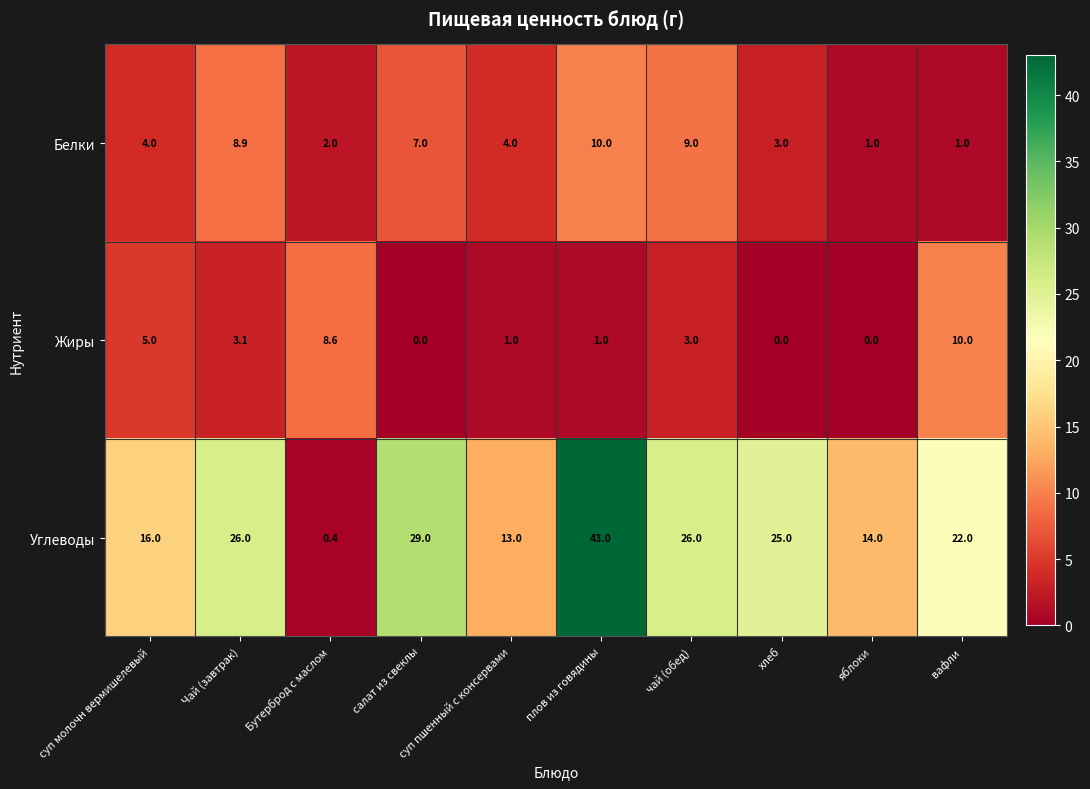

What is the difference between the highest and lowest values at суп молочн вермишелевый?

12.0